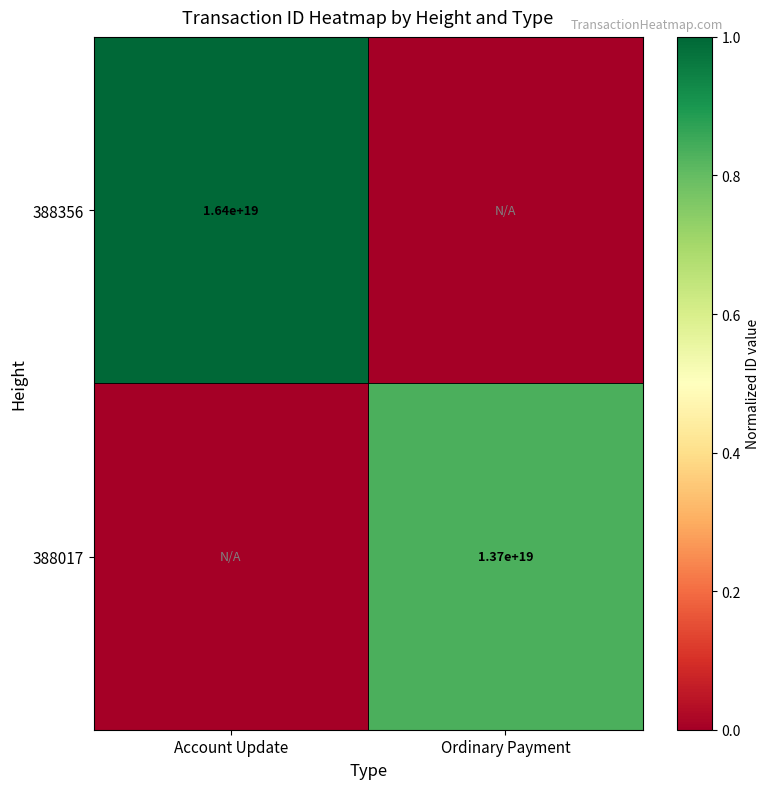

Is the value of 388017 at Ordinary Payment greater than the value of 388356 at Account Update?

No